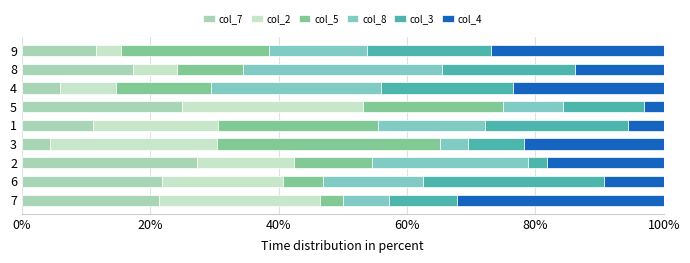

What is the sum of all col_7 values?

145.7